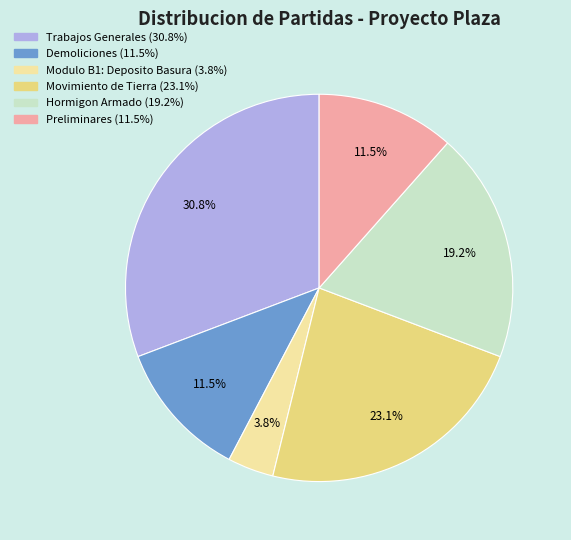

Is there any slice that represents more than half of the pie?

No